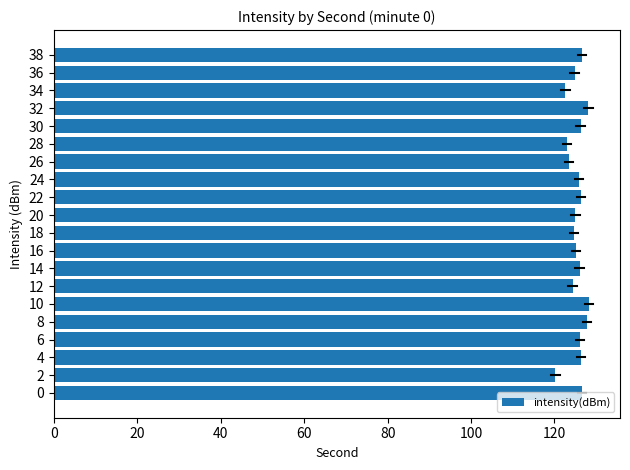

What is the sum of the values at 20 and 26?

248.4